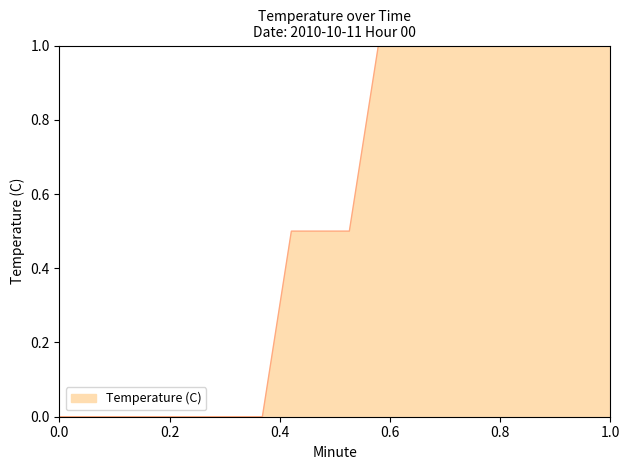

What is the greatest value displayed?

1.0